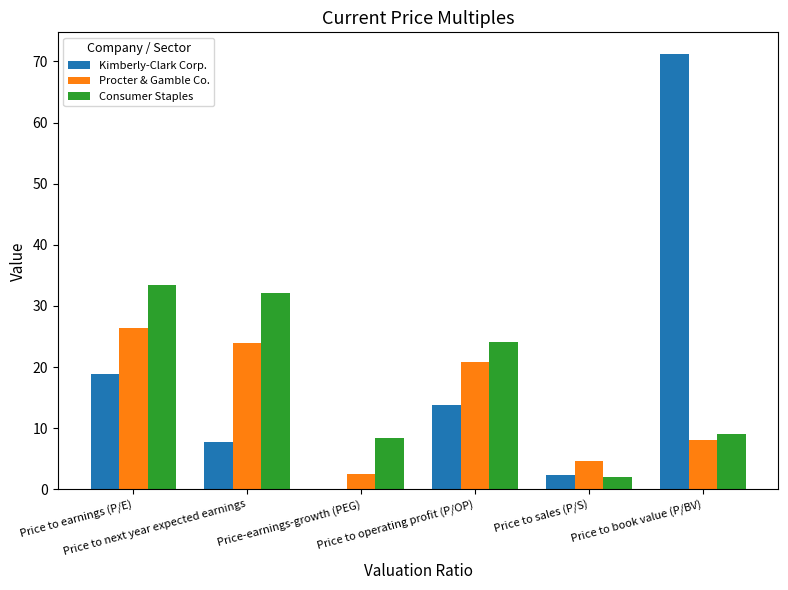

What is the maximum value shown in the chart?

71.2